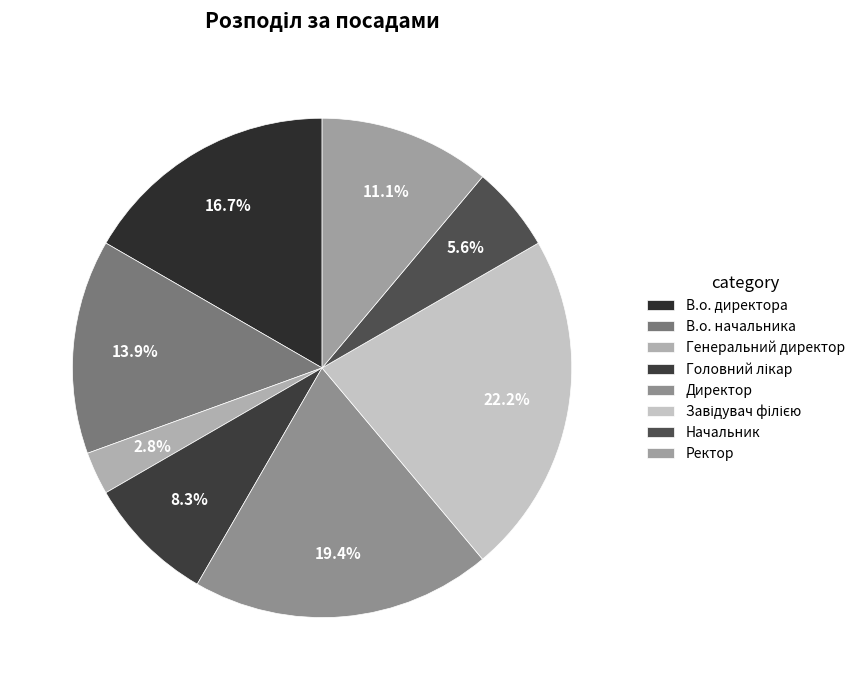

Is the sum of Директор and Начальник greater than half?

No